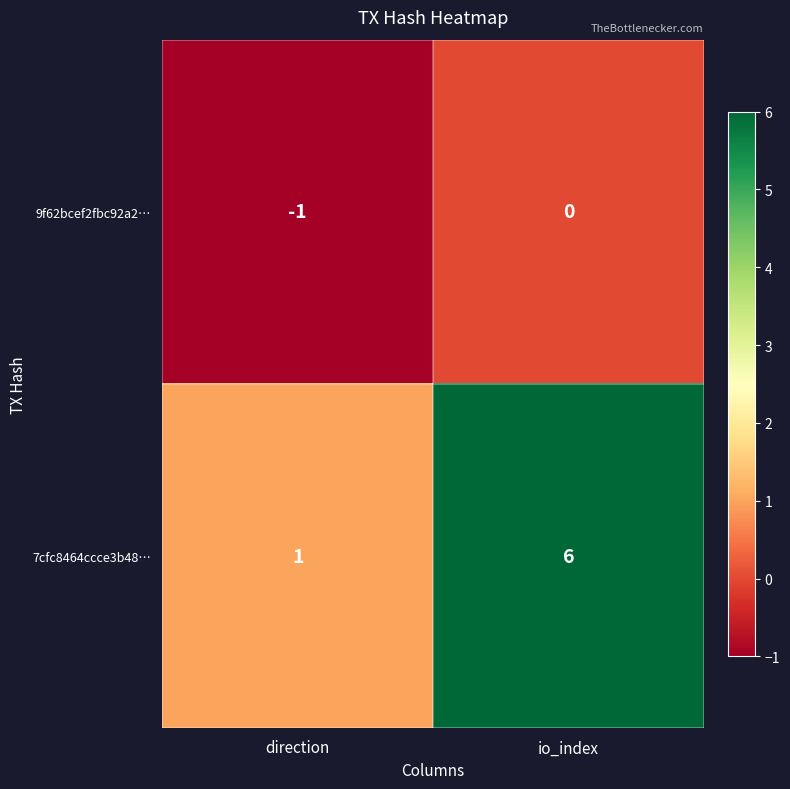

Which series has the largest range (max minus min)?

7cfc8464ccce3b48…